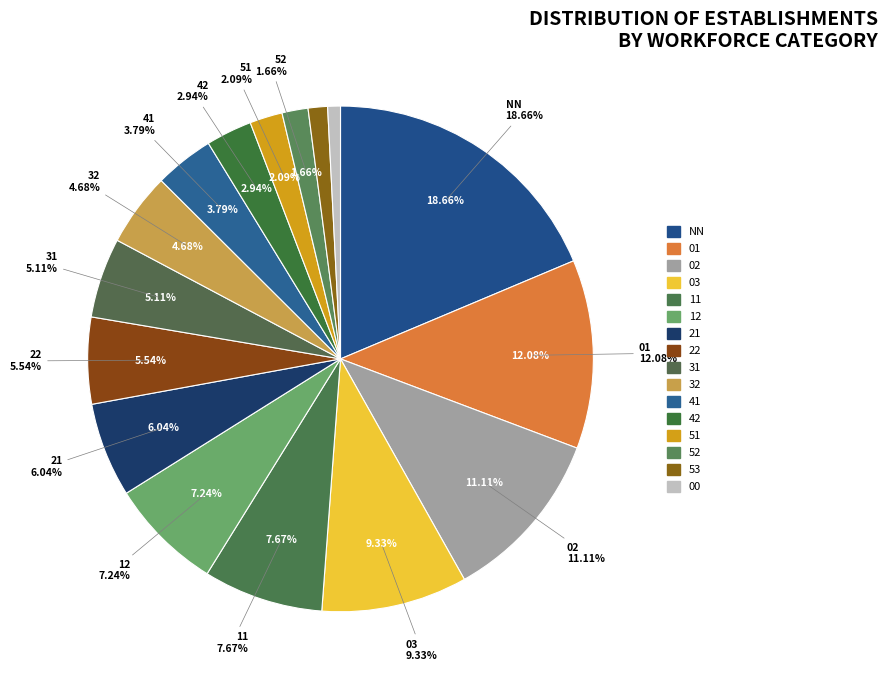

To the nearest percent, what portion does 21 represent?

6%